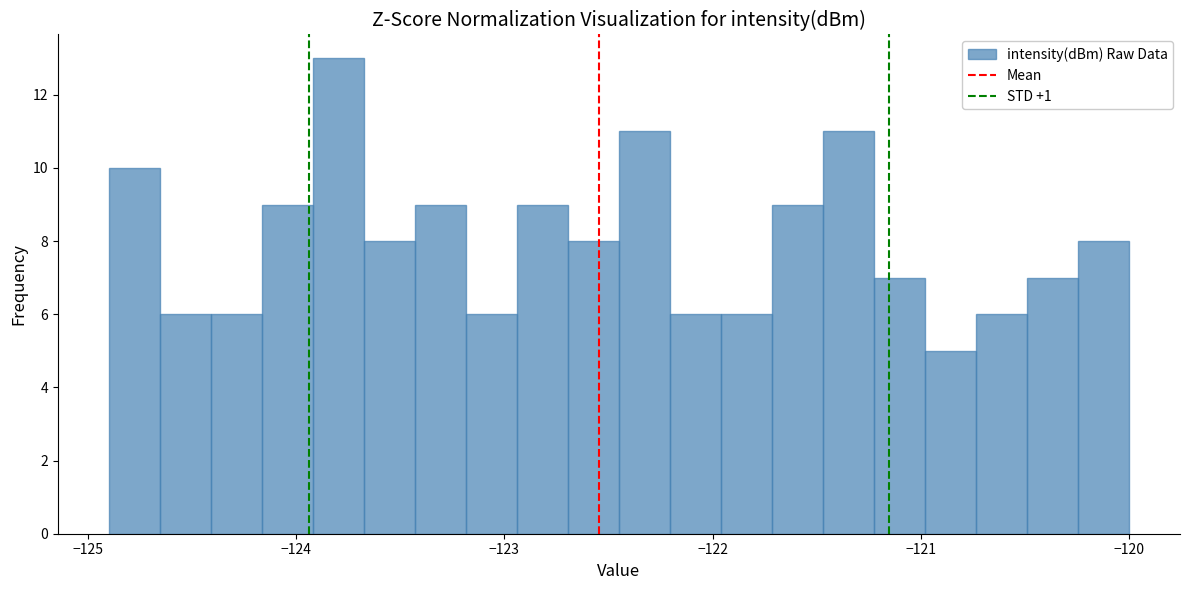

Around what value on the x-axis is the tallest bar? Give the approximate position of its centre, as read against the axis.

-123.8